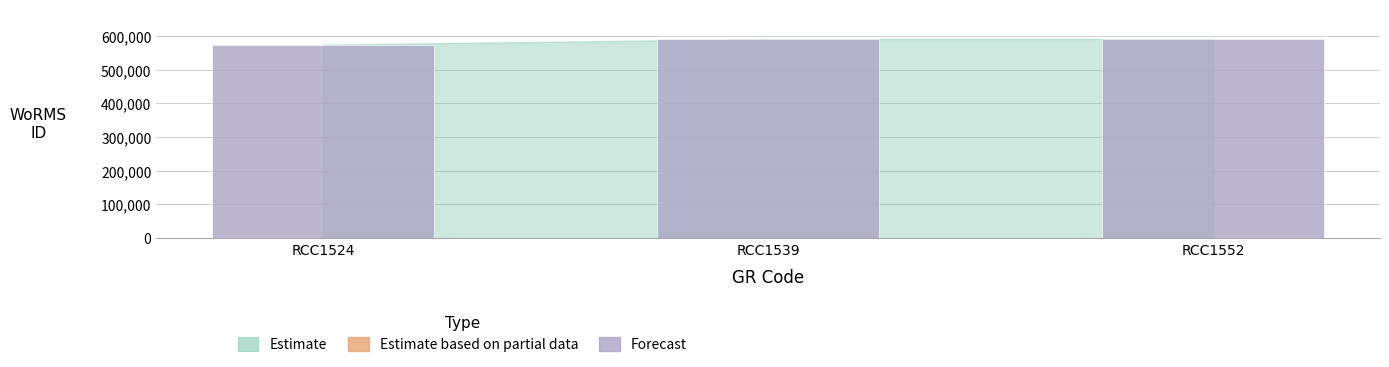

The value at RCC1524 is 573929. True or false?

True